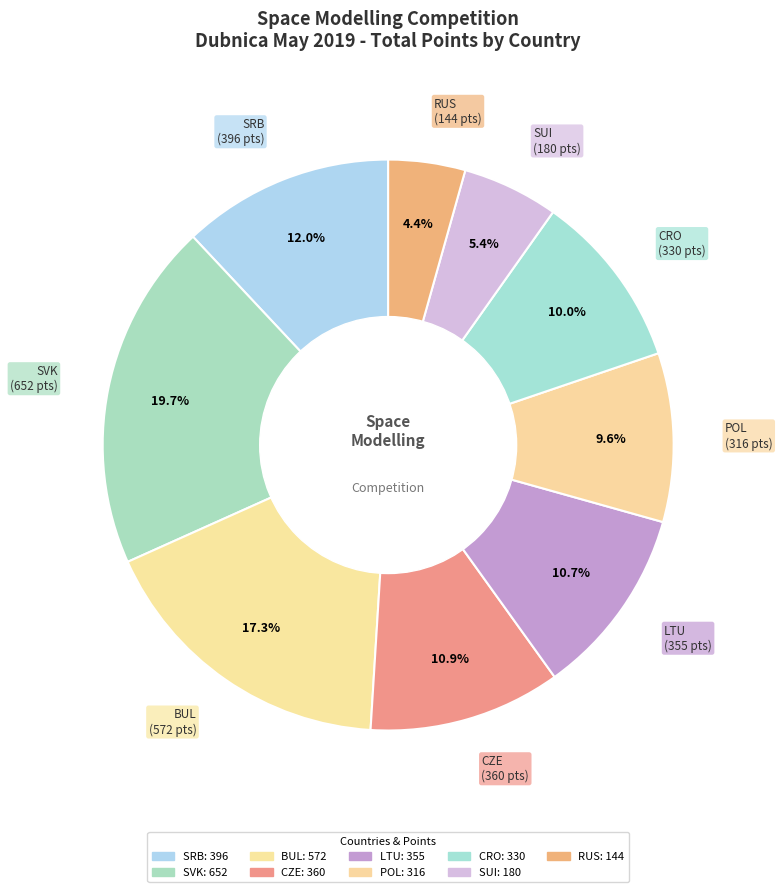

Which category has the biggest portion of the pie?

SVK